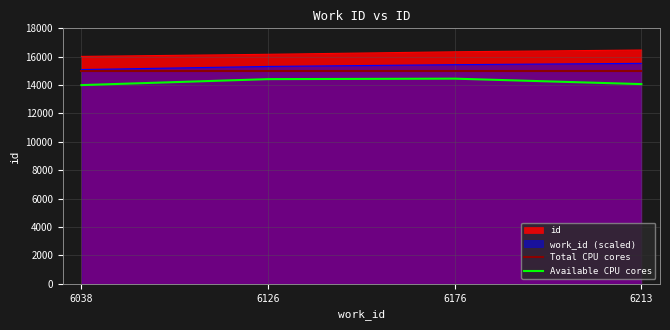

What are all the series names shown in the legend?

id, work_id (scaled), Total CPU cores, Available CPU cores